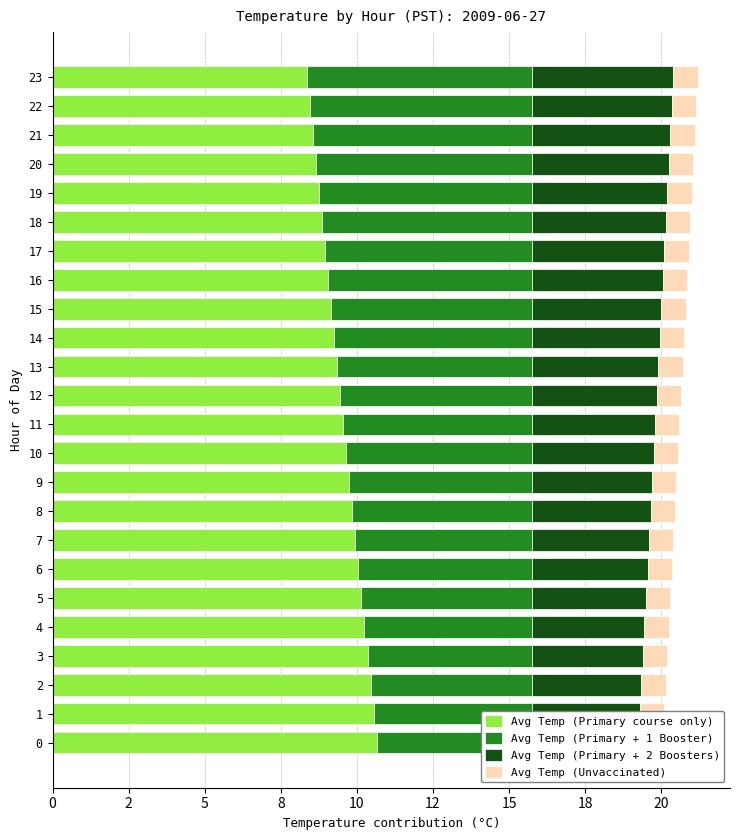

At how many categories does at least one series exceed 6?

24